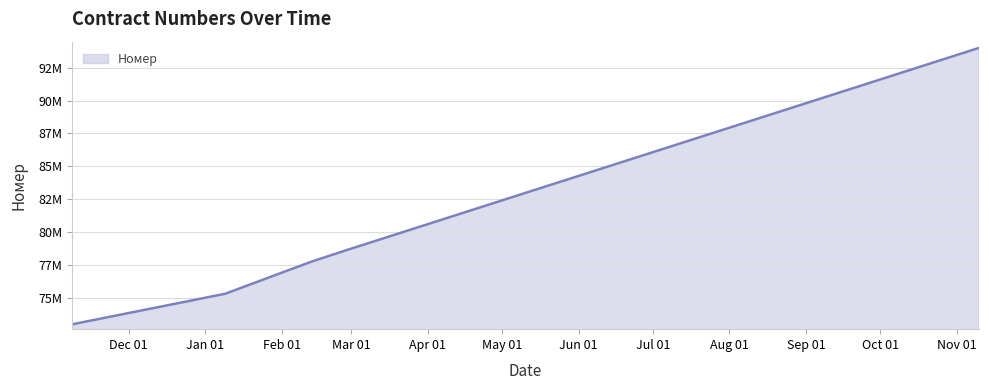

Is this an area chart (filled region under the line)?

Yes